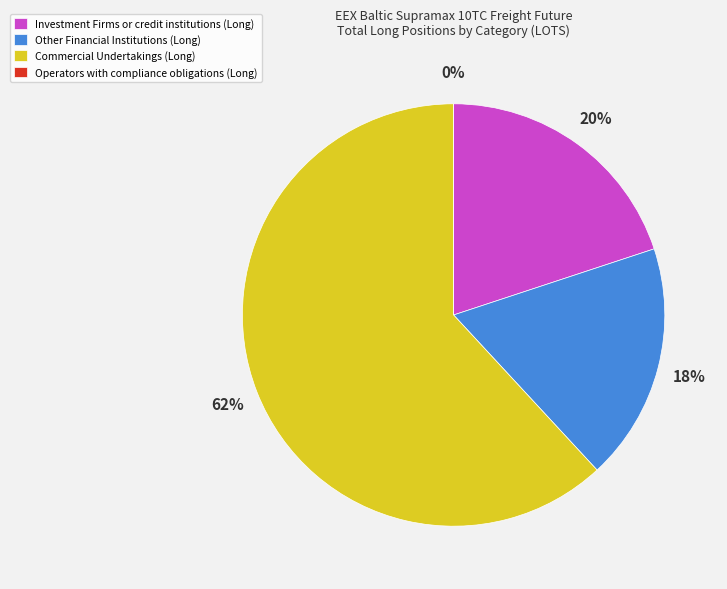

Rank the categories by value from lowest to highest.

Operators with compliance obligations, Other Financial Institutions, Investment Firms or credit institutions, Commercial Undertakings